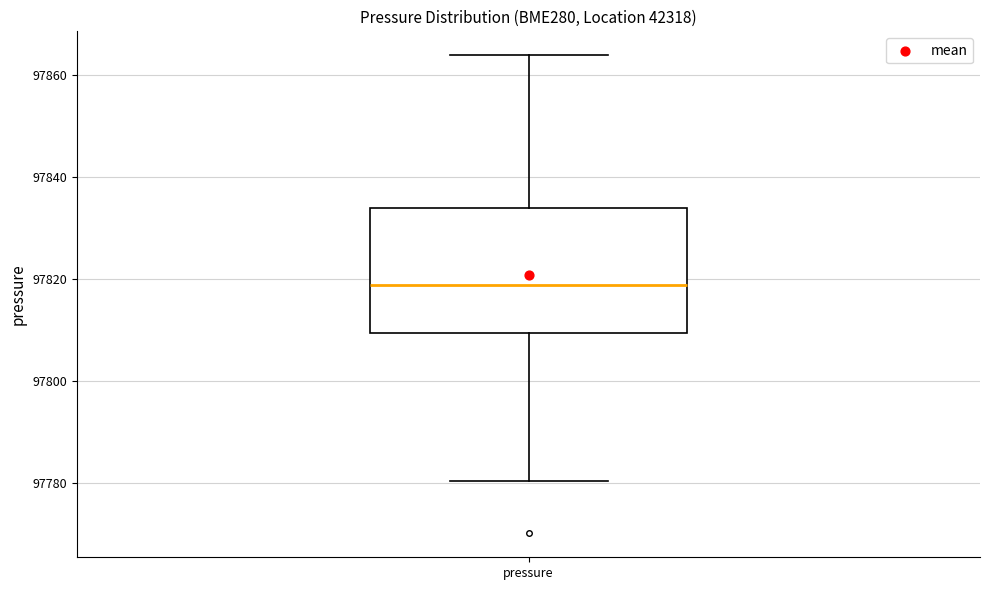

Where is the upper edge of the box for pressure on the y-axis? The values are not printed on the chart, so give them approximately, as read against the axis.

97834